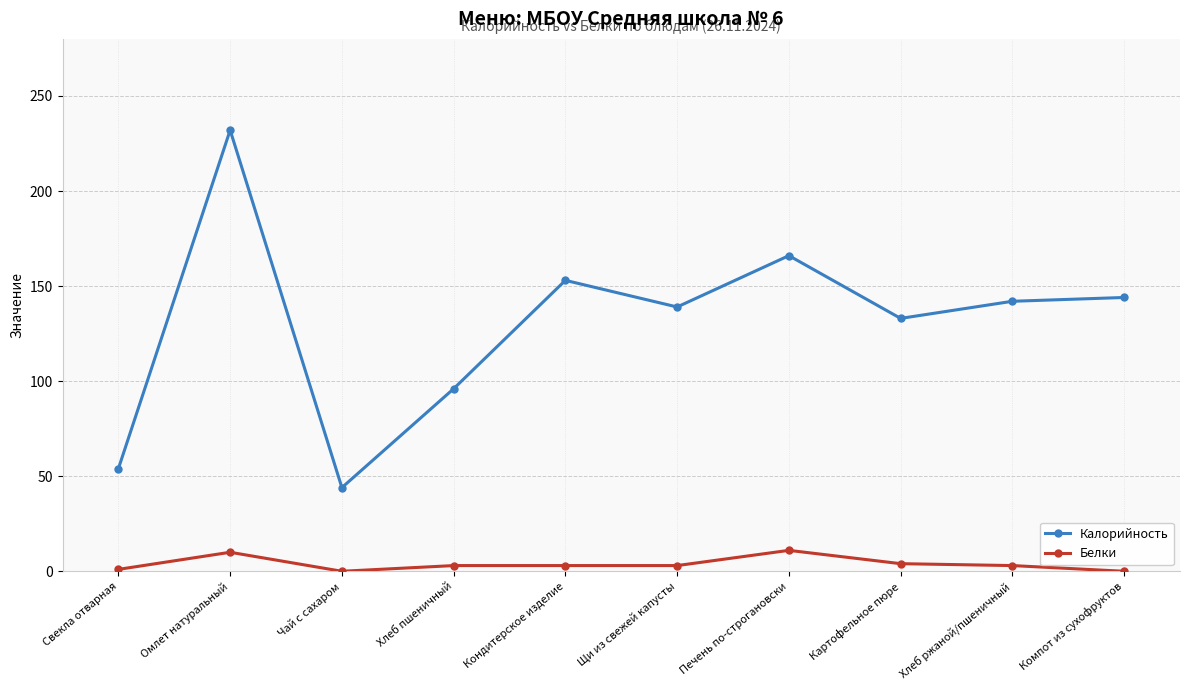

What position from the right is Щи из свежей капусты?

5